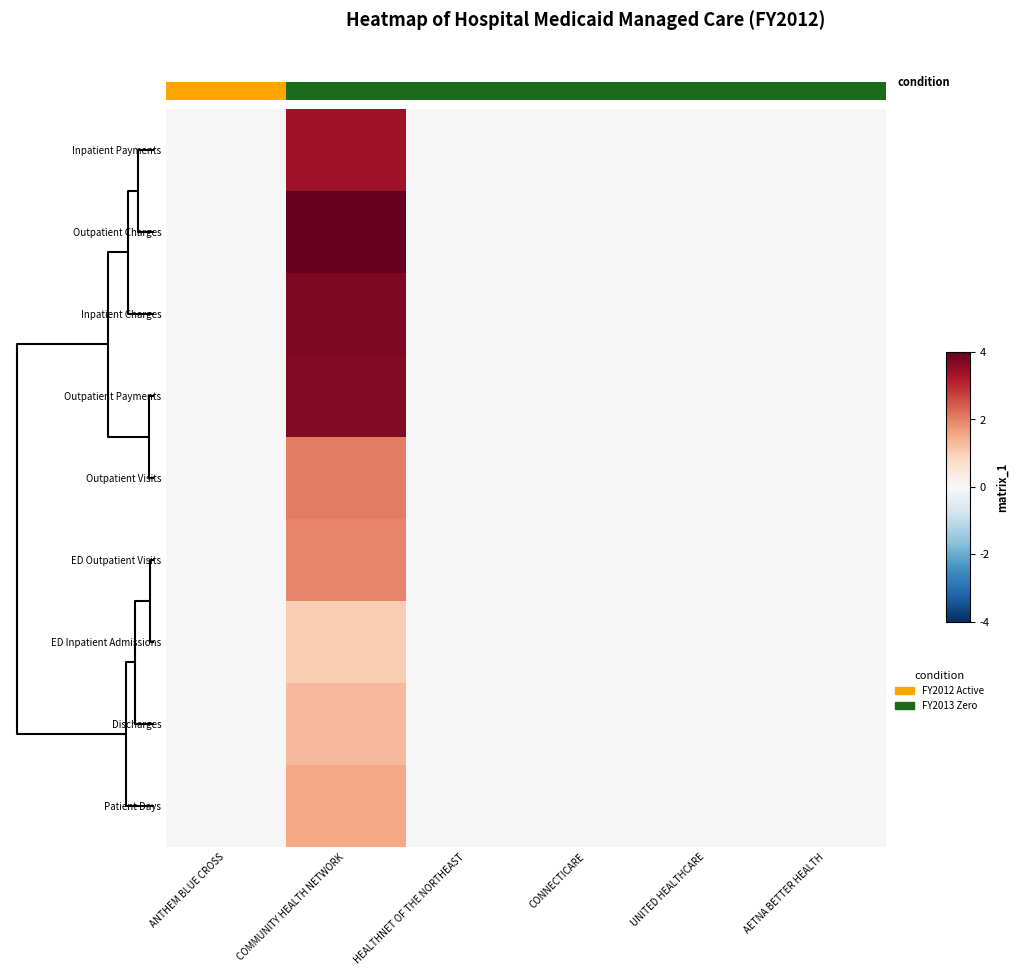

At how many categories does at least one series exceed 1?

1